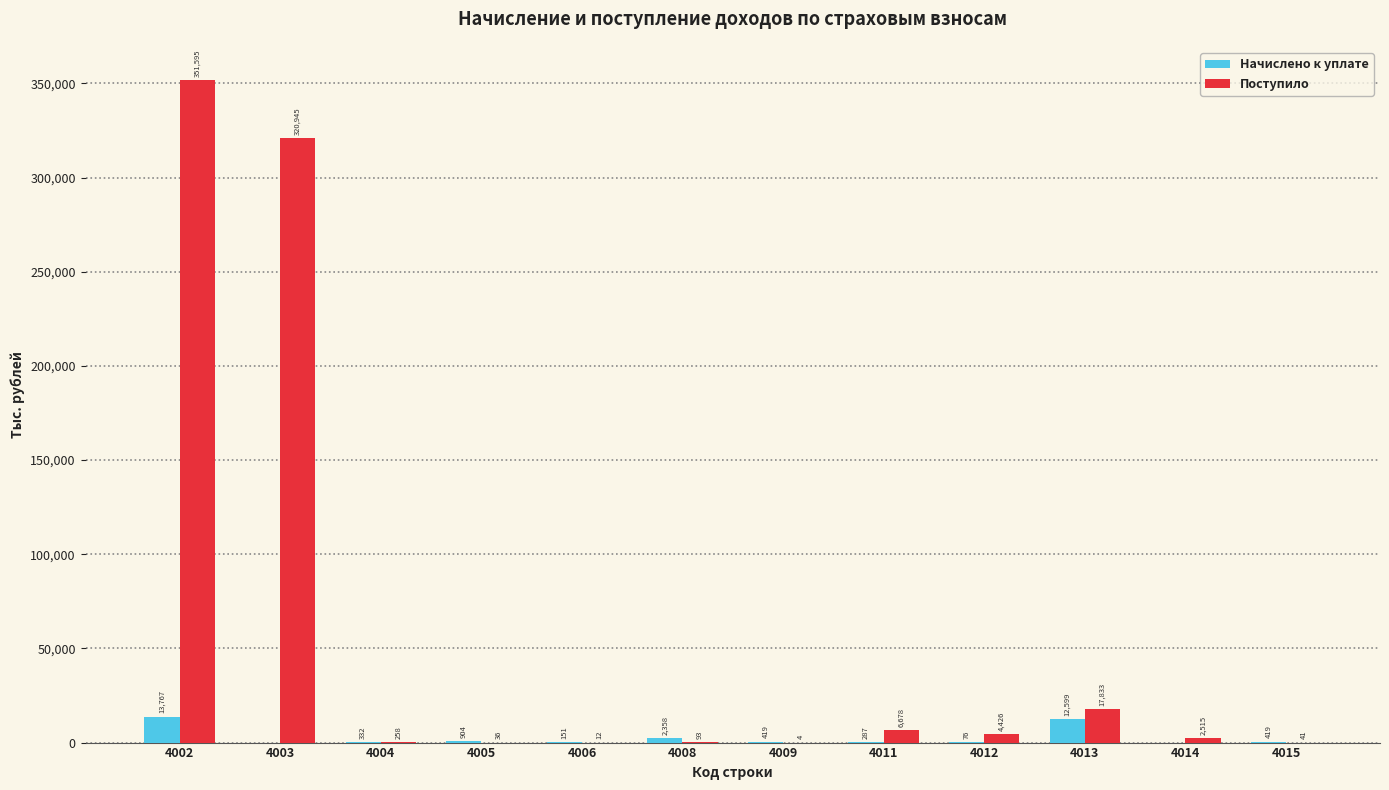

What is the maximum value for Поступило?

351595